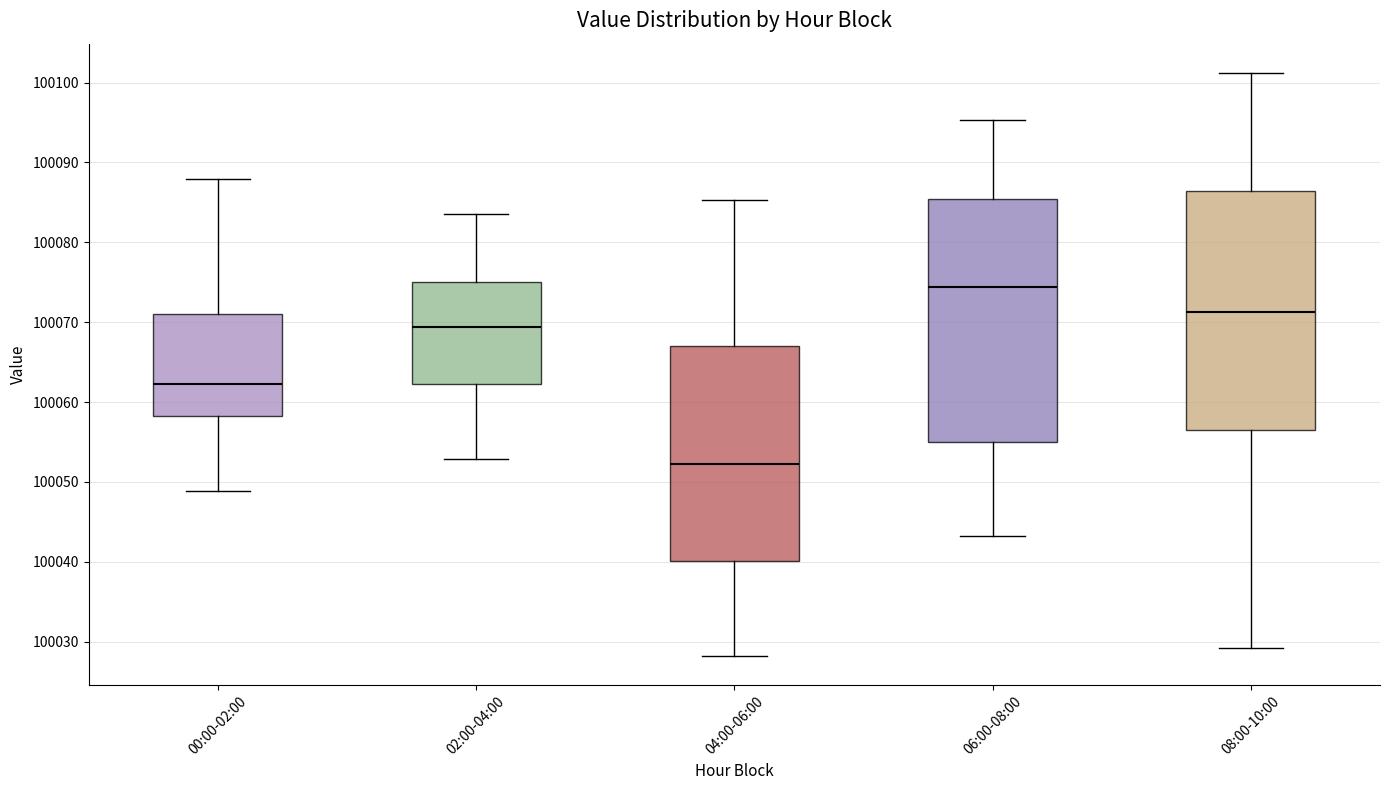

Where does the median line of the box for 06:00-08:00 sit on the y-axis? The values are not printed on the chart, so give them approximately, as read against the axis.

100074